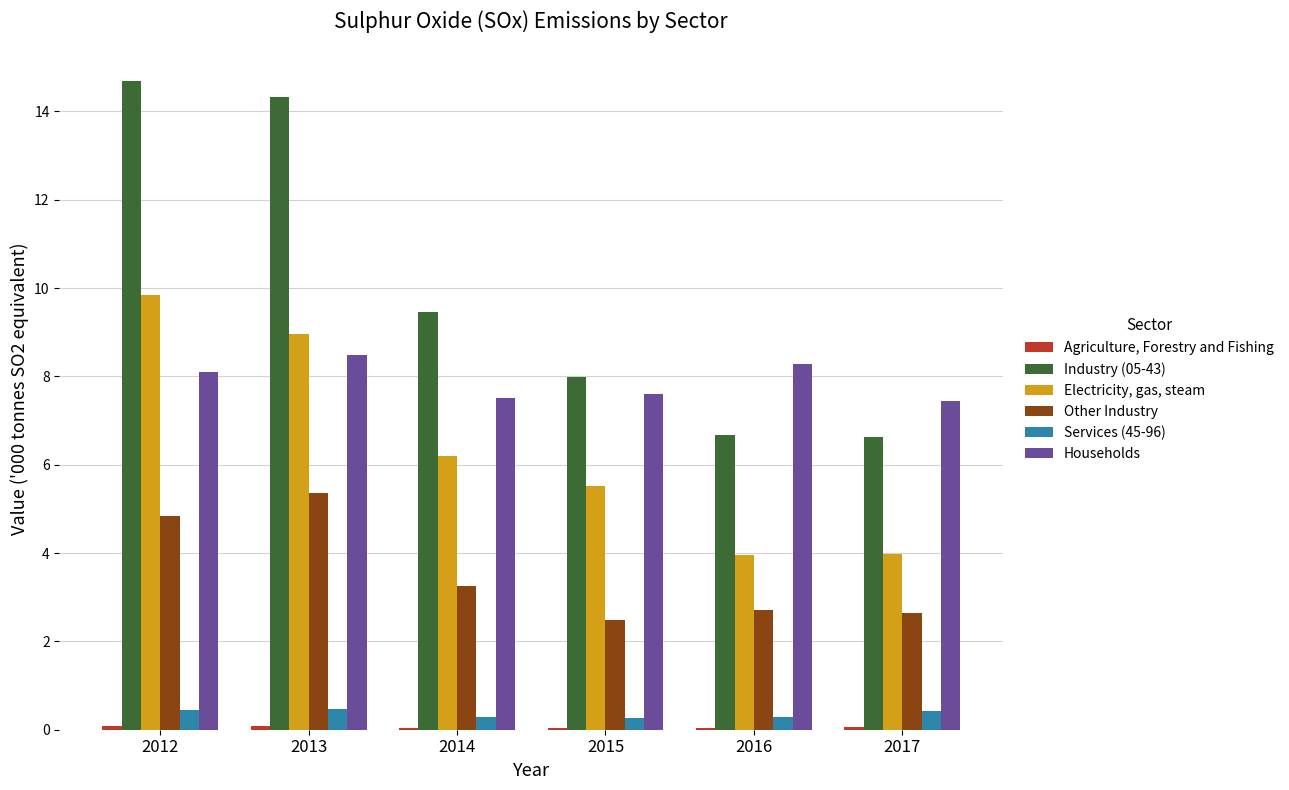

How many data points in Electricity, gas, steam are above 6?

3